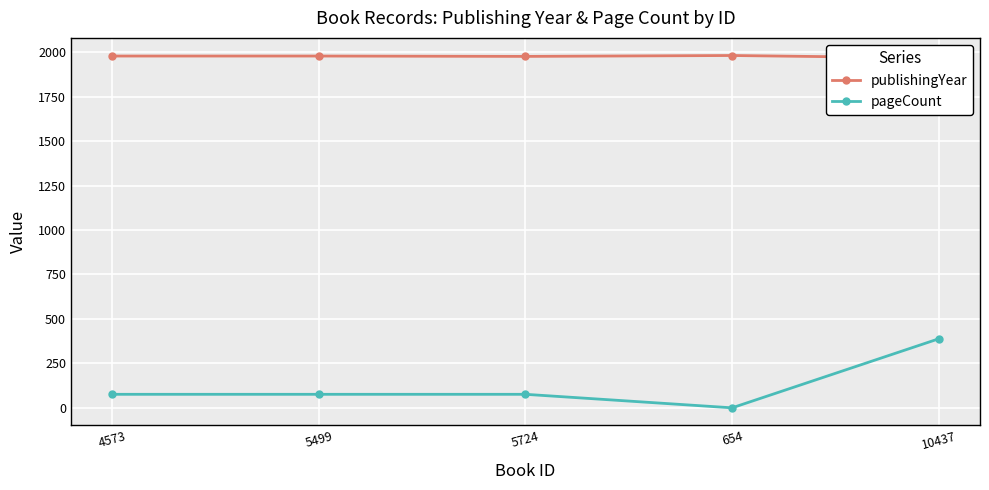

At which category does publishingYear reach its first local valley?

5724